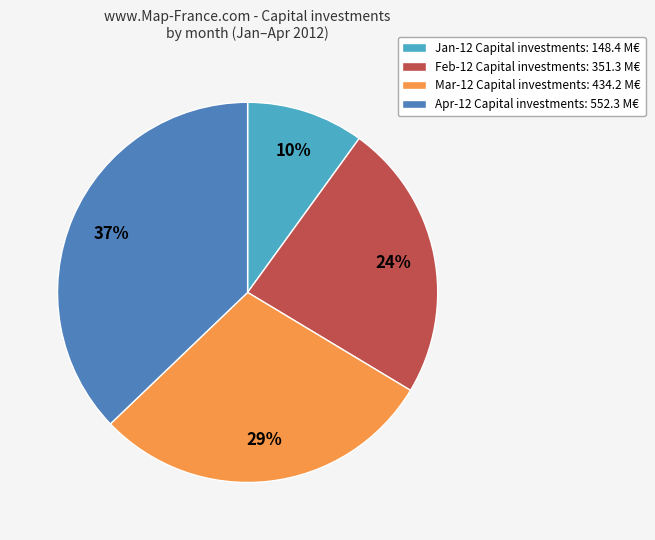

Is there any slice that represents more than half of the pie?

No